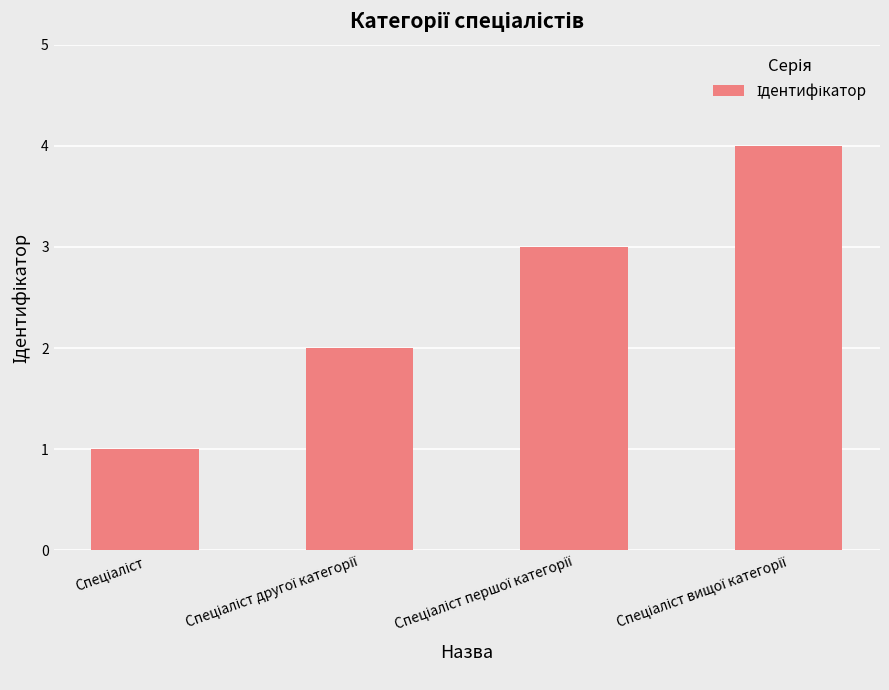

Reading right to left, list all the values displayed in this chart.

4	3	2	1